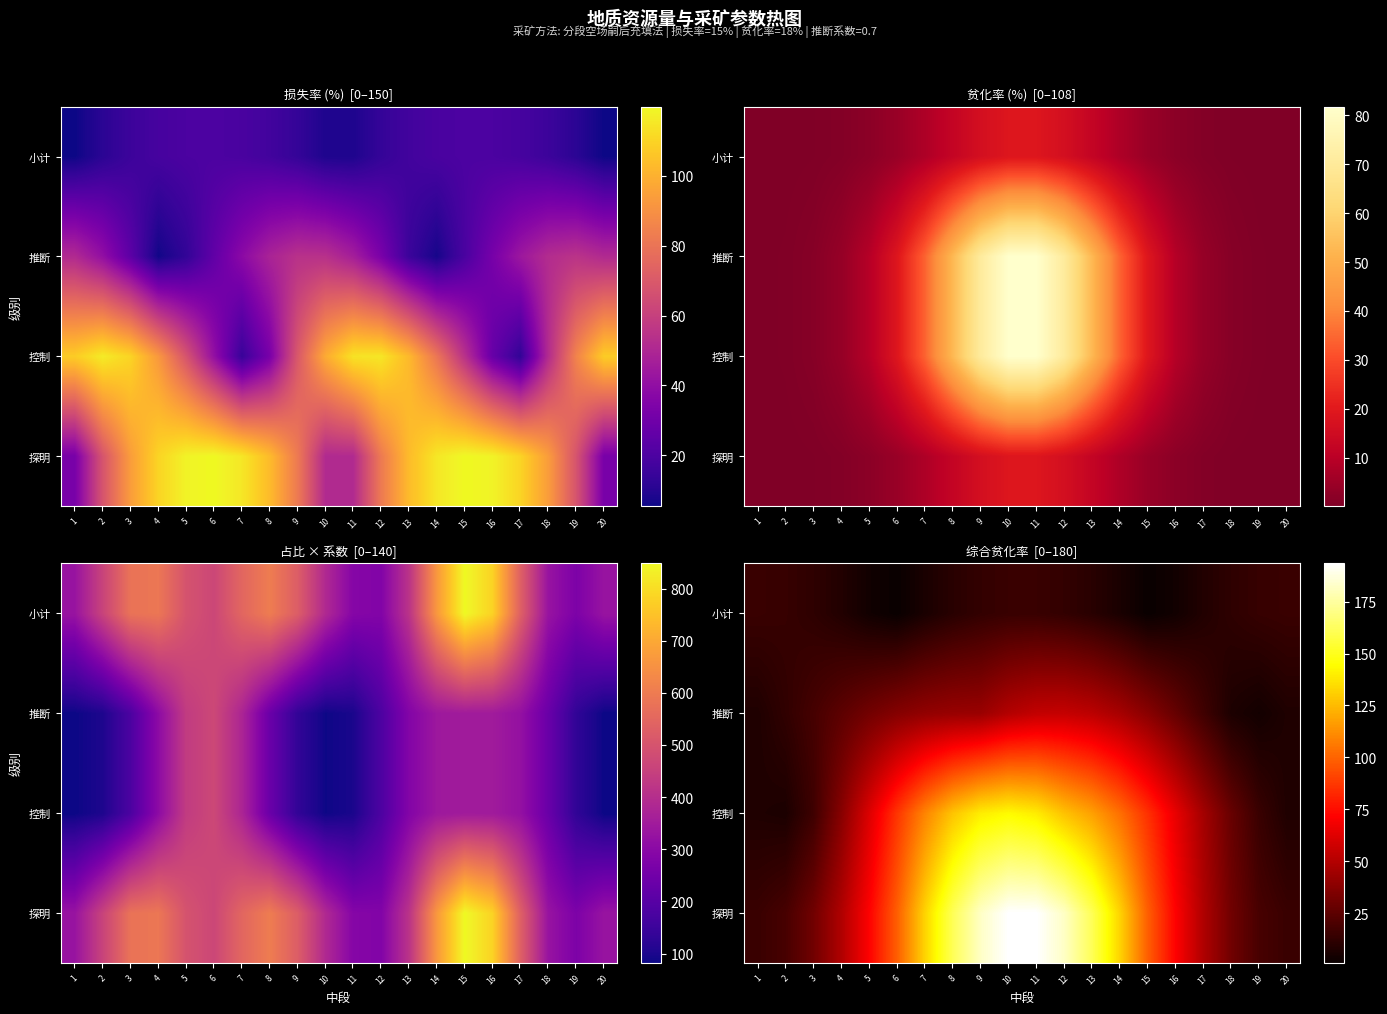

The 小计 series shows 9.7 at 10. True or false?

False